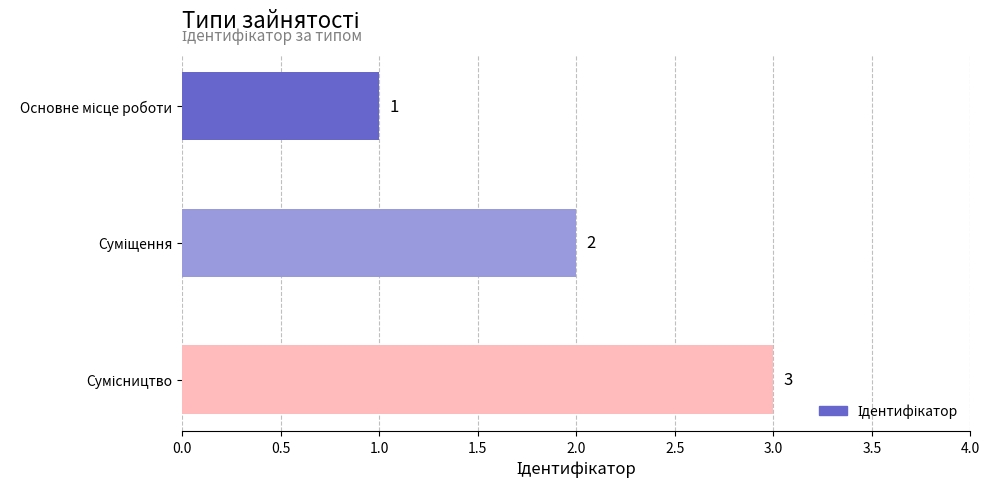

What is the value of the 1st bar from the top?

1